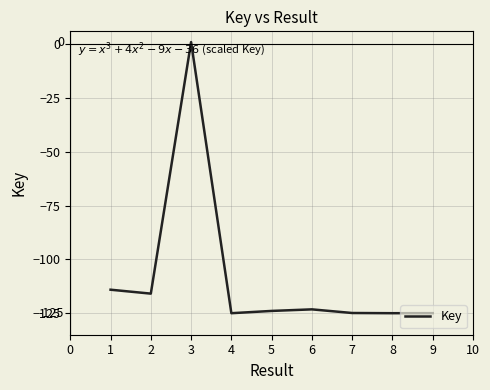

What is the smallest value displayed?

-125.0